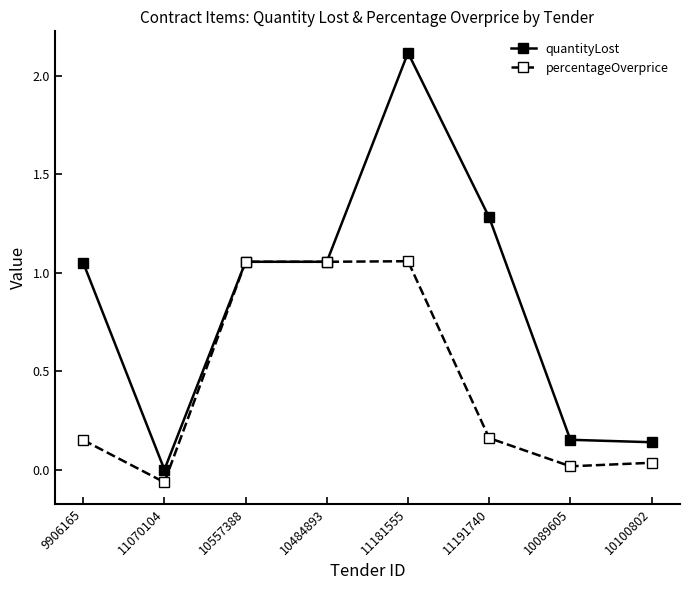

Where is the first local minimum for percentageOverprice?

11070104